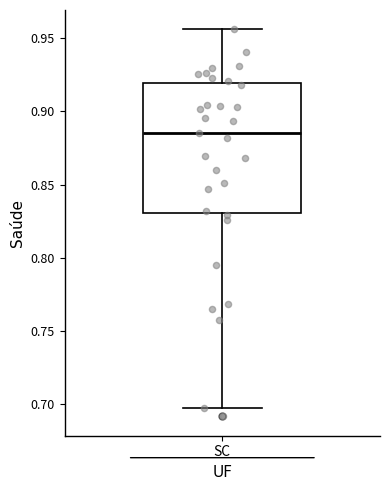

Read this box plot against the y-axis: the position of the median line, the range covered by the box, and the ends of both whiskers. The values are not printed on the chart, so give them approximately, as read against the axis.

median 0.885, box 0.830 to 0.920, whiskers 0.695 to 0.955